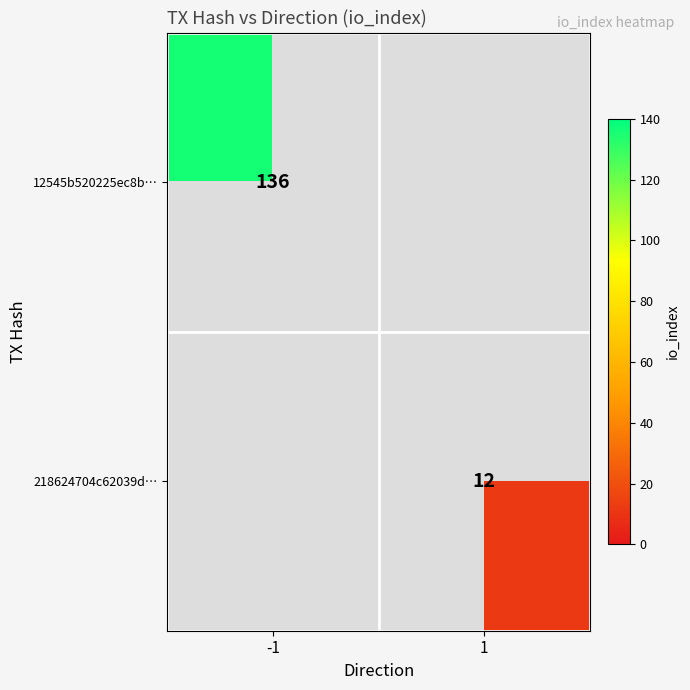

True or false: 12545b520225ec8b… has a value of 136 at -1.

True